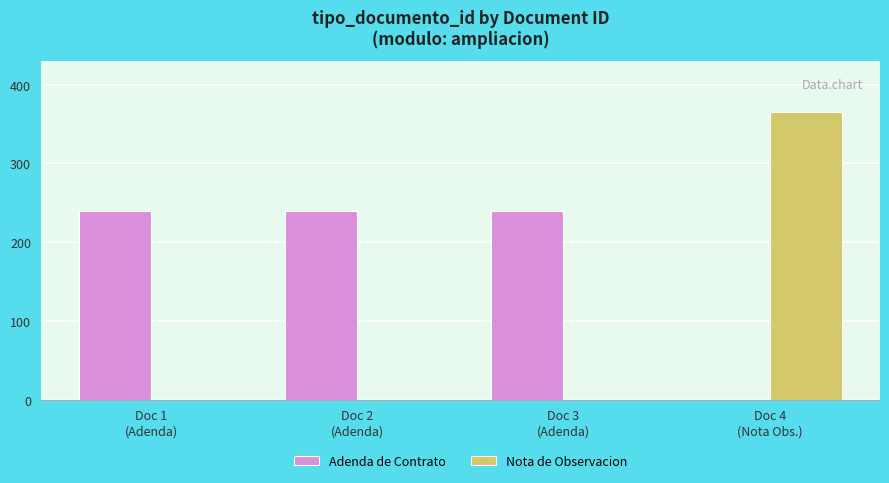

How many categories are shown in the chart?

4